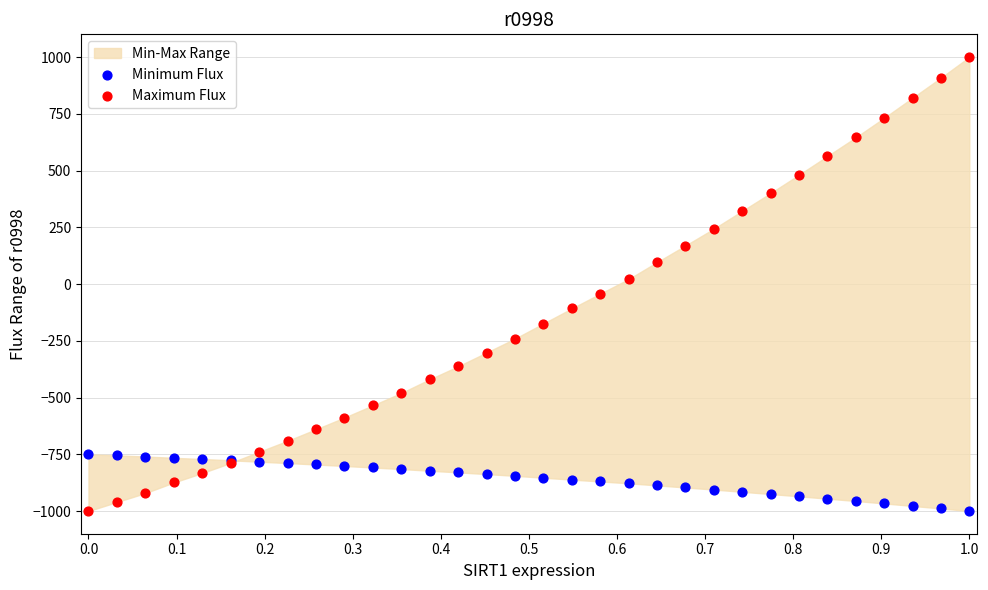

What is the X range (max minus min) for the scatter plot?

5.9